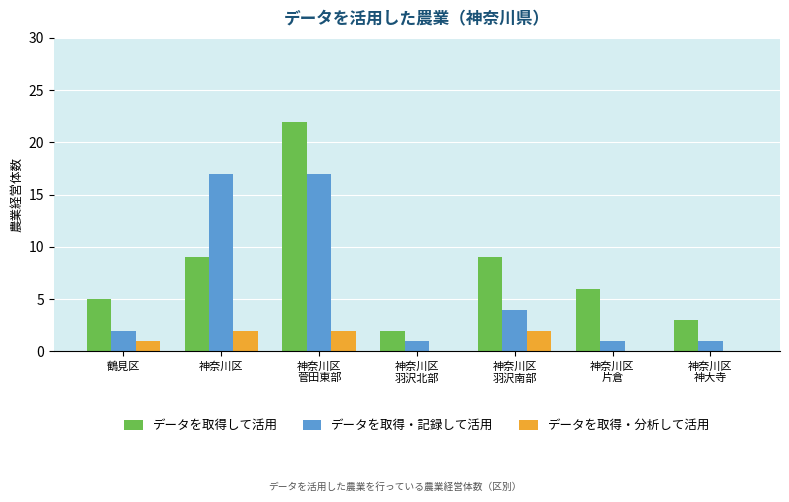

What is the maximum value for データを取得して活用?

22